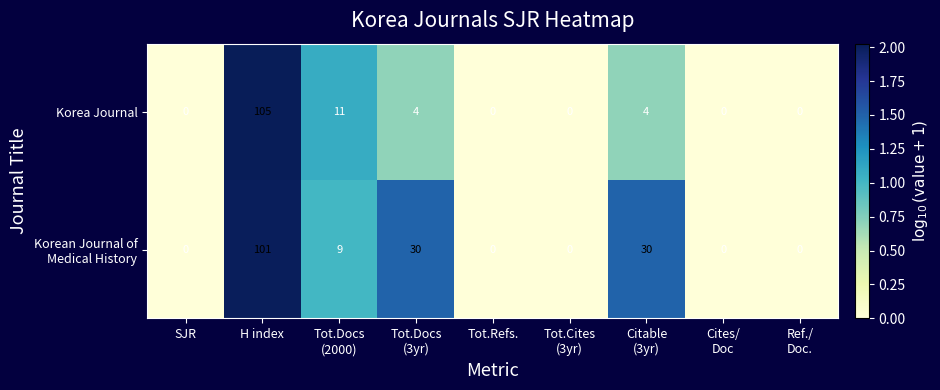

At which category is the sum across all series the highest?

H index